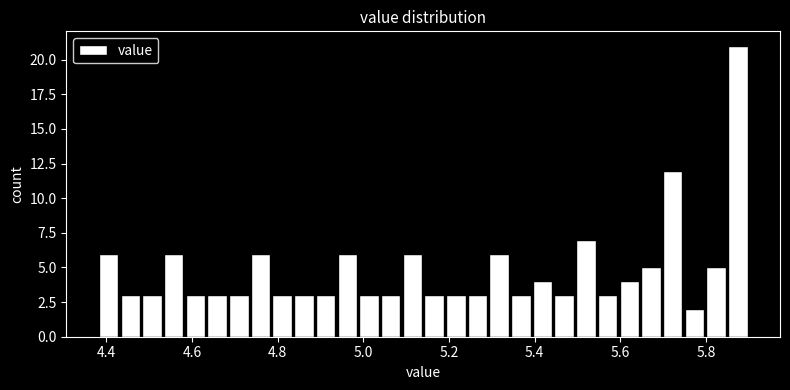

Read against the x-axis, roughly where is the centre of the tallest bar?

5.88